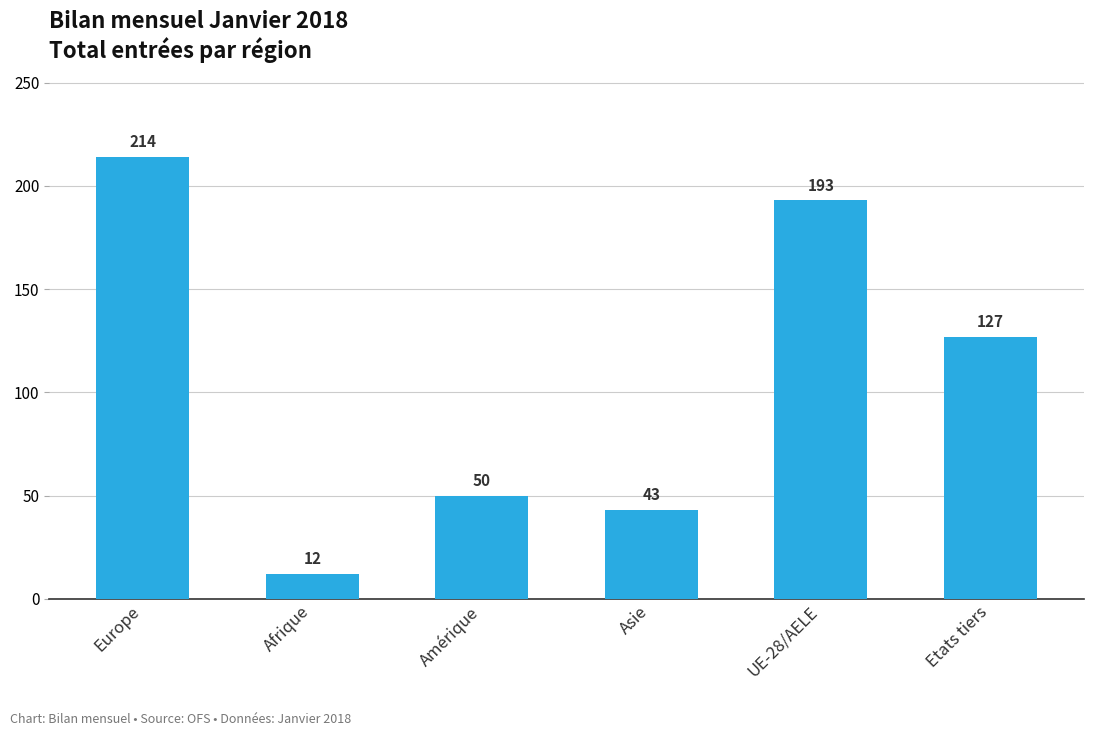

Where is the data nearest to the value 113?

Etats tiers